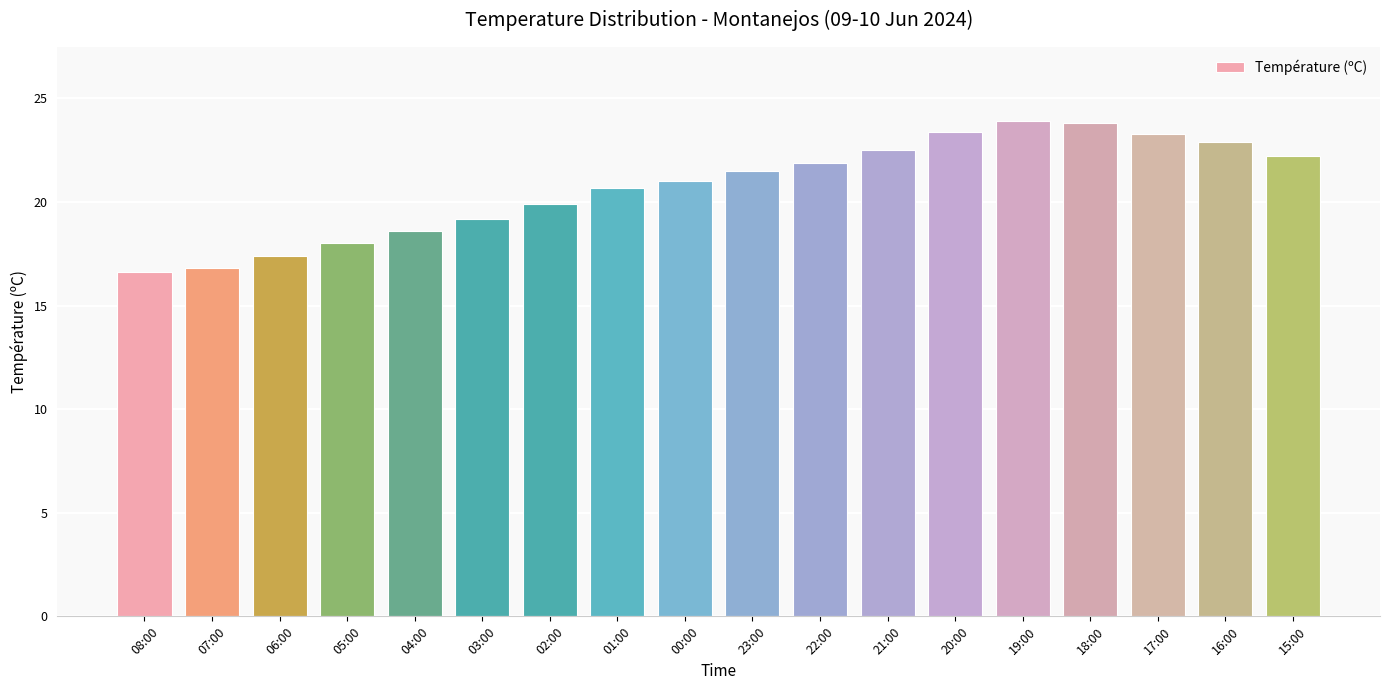

True or false: the data shows 22.9 at 16:00.

True